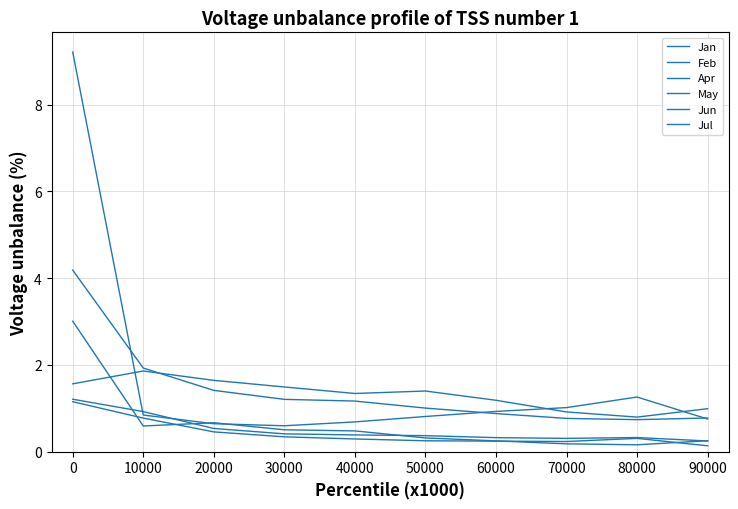

At which category does Apr reach its first local peak?

10000